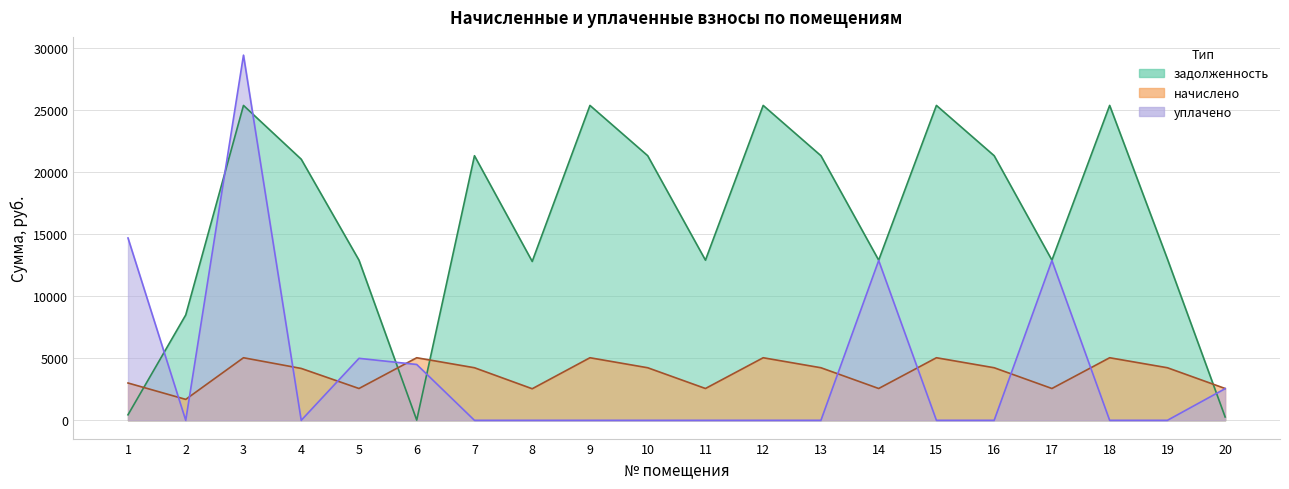

What is the difference between the highest and lowest values at 1?

14260.4